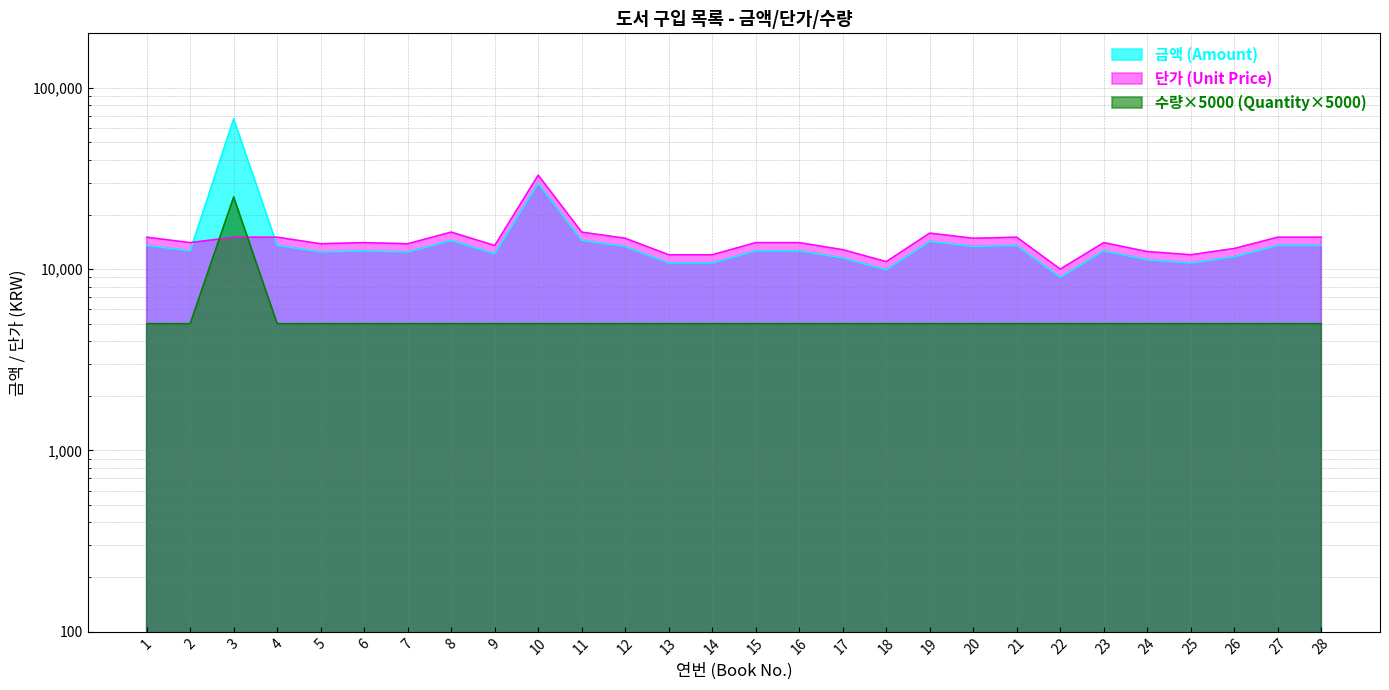

Between which two adjacent categories do 단가 (Unit Price) and 수량 (Quantity) first intersect?

2 and 3